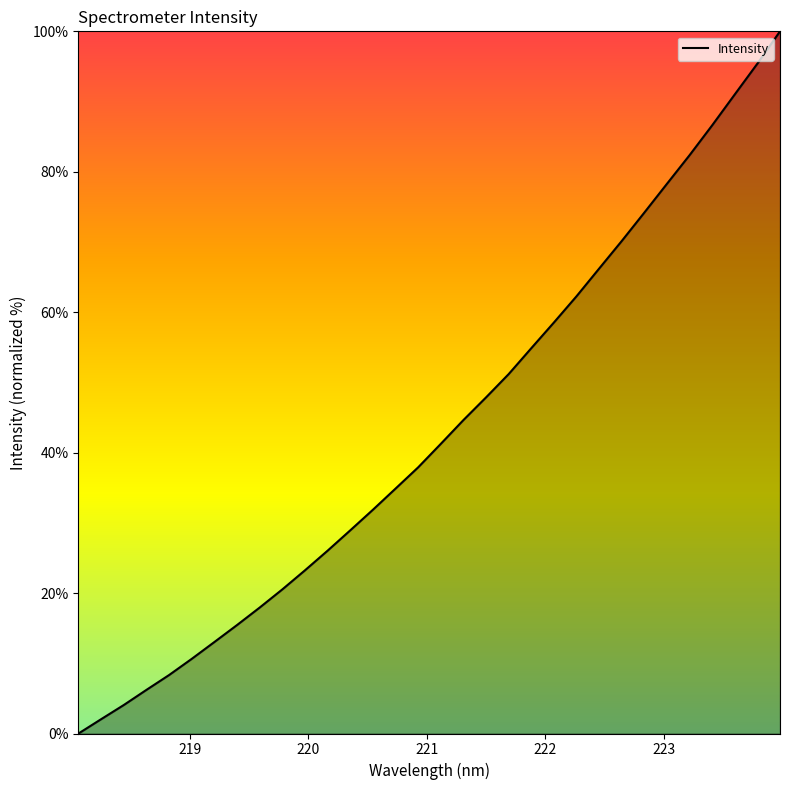

What is the greatest value displayed?

100.0